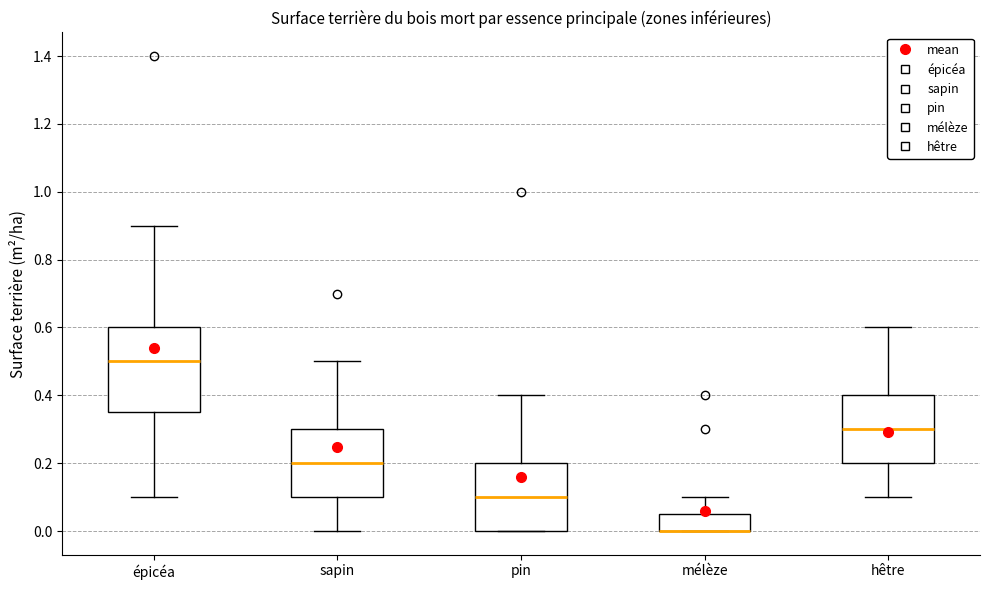

Comparing the boxes themselves (not the whiskers), which one is the tallest?

épicéa